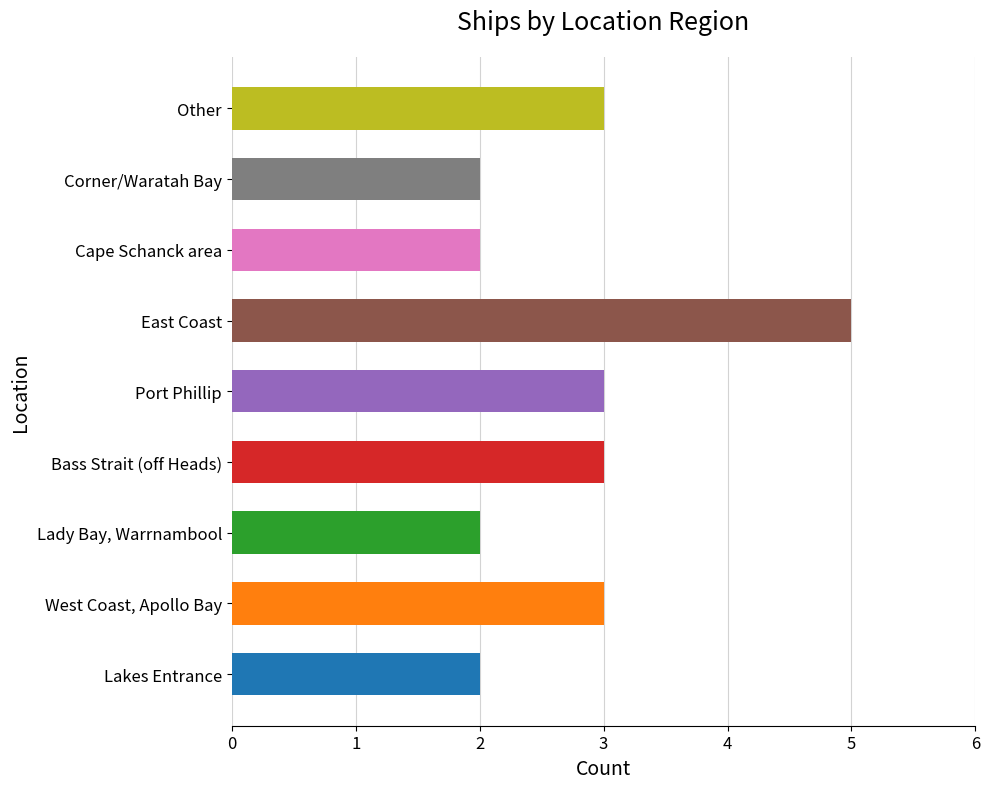

Which has a higher value, Bass Strait (off Heads) or Corner/Waratah Bay?

Bass Strait (off Heads)